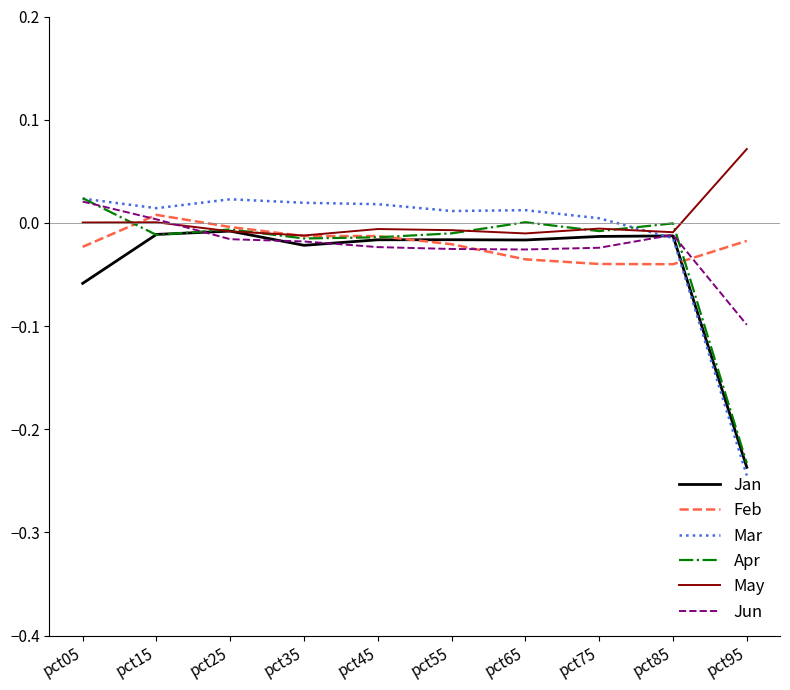

Which category has the lowest value in the Mar series?

pct95